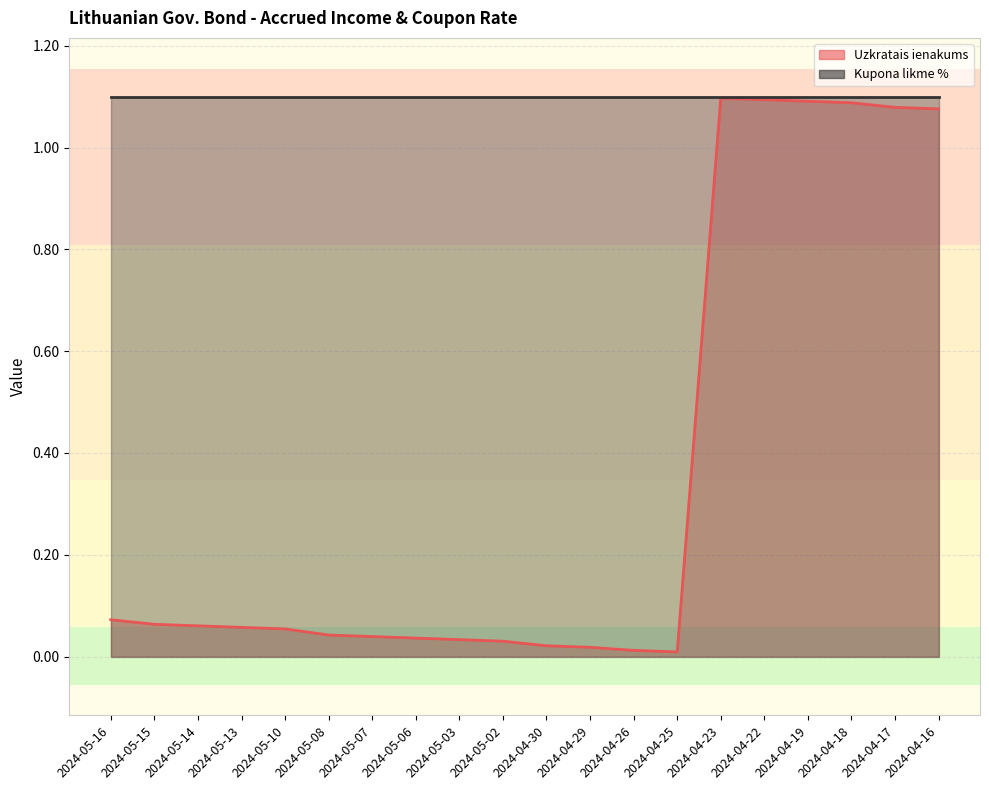

At which label is the value closest to 0?

2024-04-25